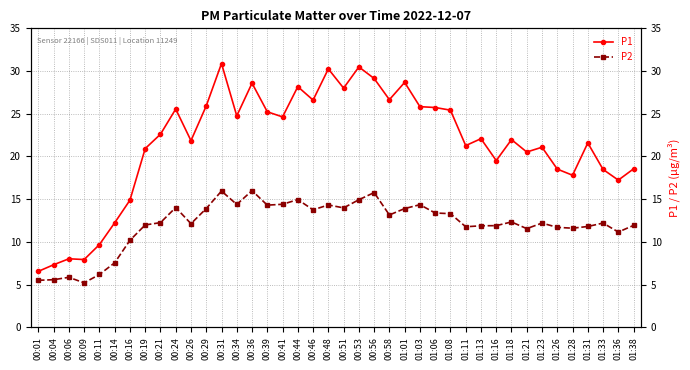

True or false: P1 and P2 cross at least once.

False